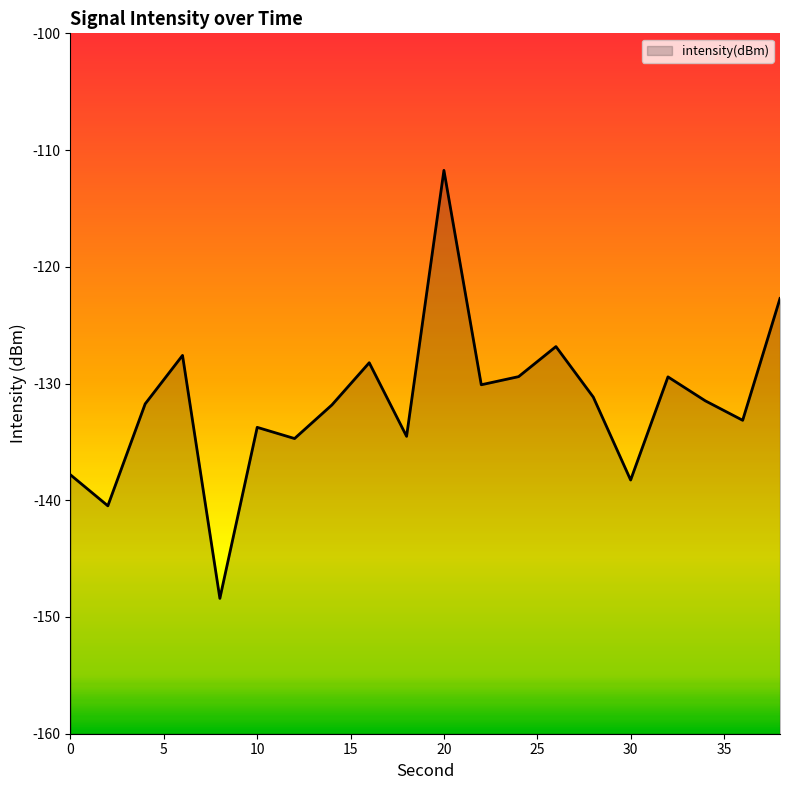

Reading left to right, extract all data points from this chart.

-137.8	-140.5	-131.7	-127.6	-148.4	-133.8	-134.7	-131.8	-128.2	-134.5	-111.7	-130.1	-129.4	-126.8	-131.2	-138.3	-129.4	-131.5	-133.1	-122.7